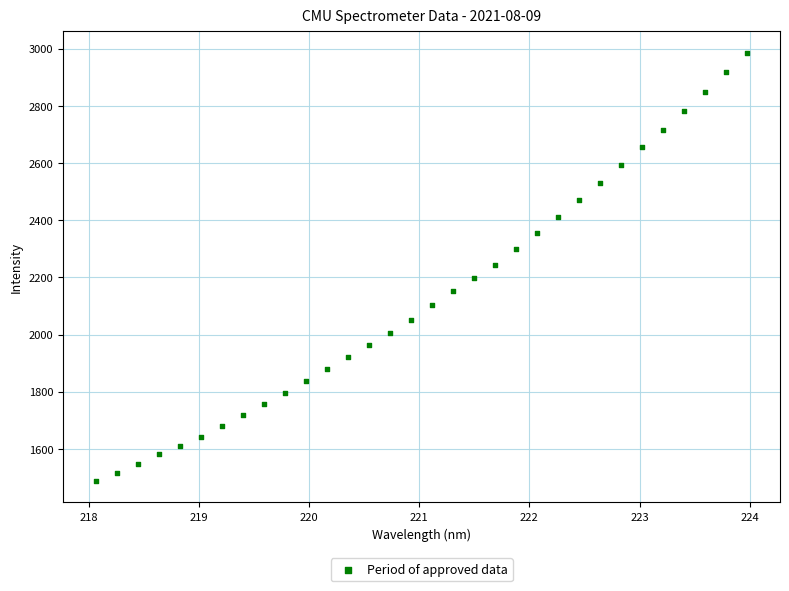

What is the range of X values (max minus min)?

5.9